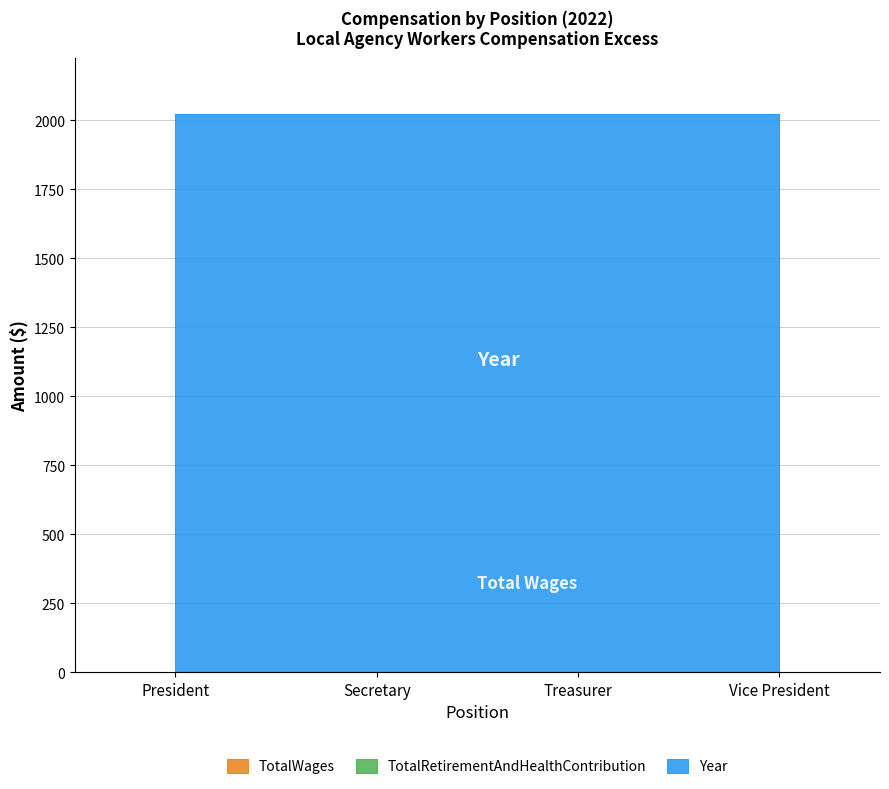

The value of Year at President is 1361. True or false?

False